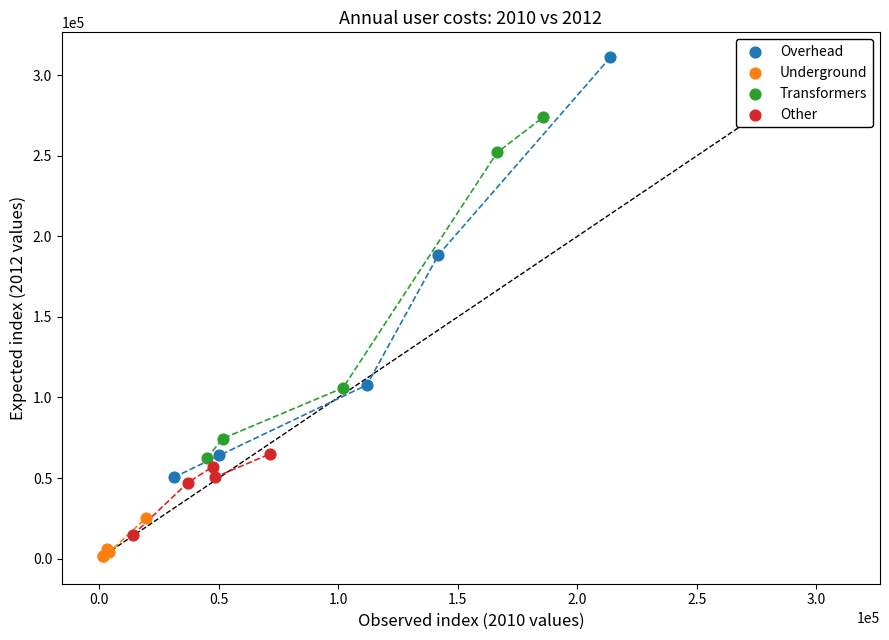

Which series has the largest Y range (max minus min)?

Overhead